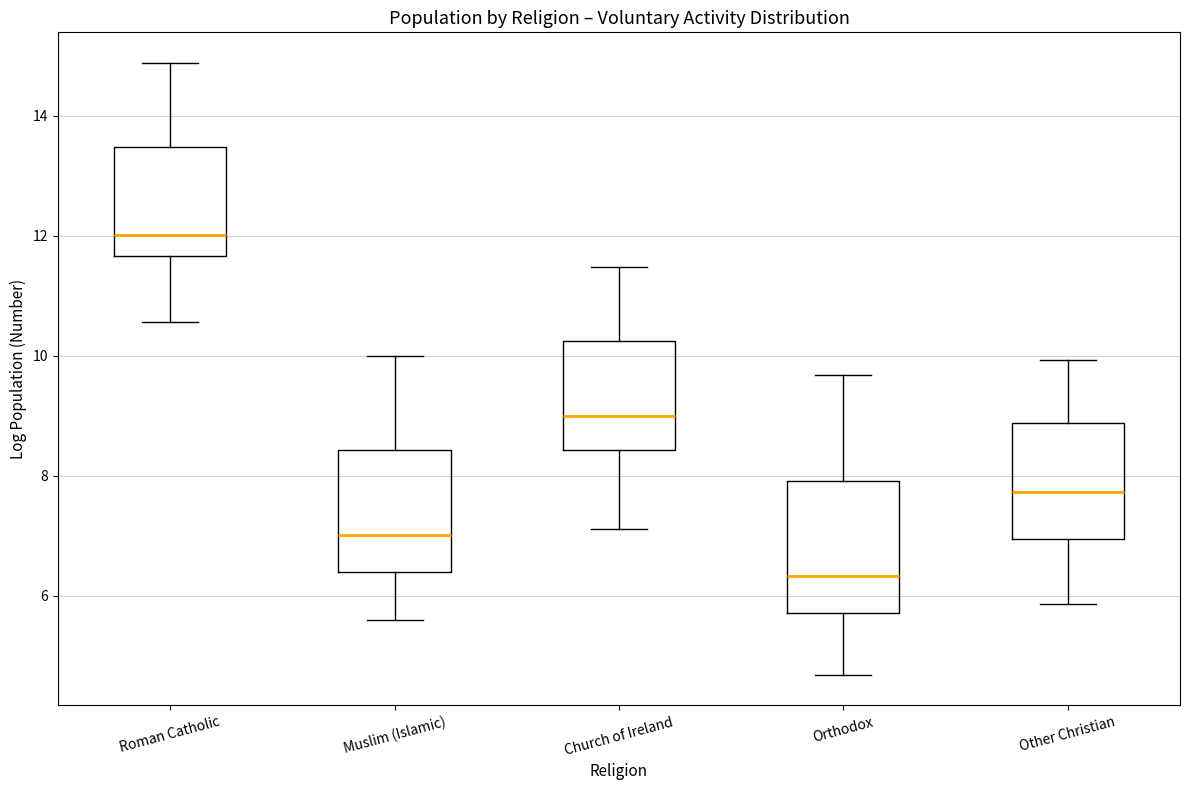

Reading left to right, read every box against the y-axis: the position of its median line, the range the box covers, and the ends of its whiskers. The values are not printed on the chart, so give them approximately, as read against the axis.

Roman Catholic: median 12.0, box 11.6 to 13.4, whiskers 10.6 to 14.8
Muslim (Islamic): median 7.0, box 6.4 to 8.4, whiskers 5.6 to 10.0
Church of Ireland: median 9.0, box 8.4 to 10.2, whiskers 7.2 to 11.4
Orthodox: median 6.4, box 5.8 to 8.0, whiskers 4.6 to 9.6
Other Christian: median 7.8, box 7.0 to 8.8, whiskers 5.8 to 10.0